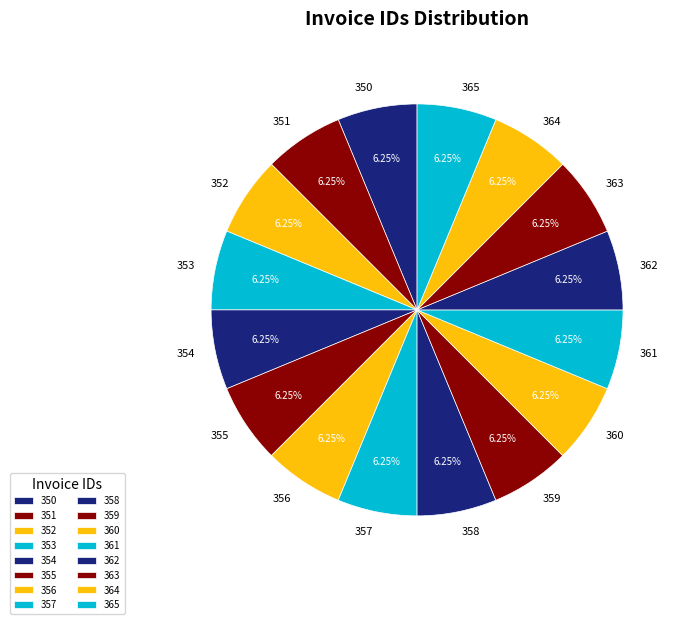

The 364 slice represents 1% of the pie. True or false?

False